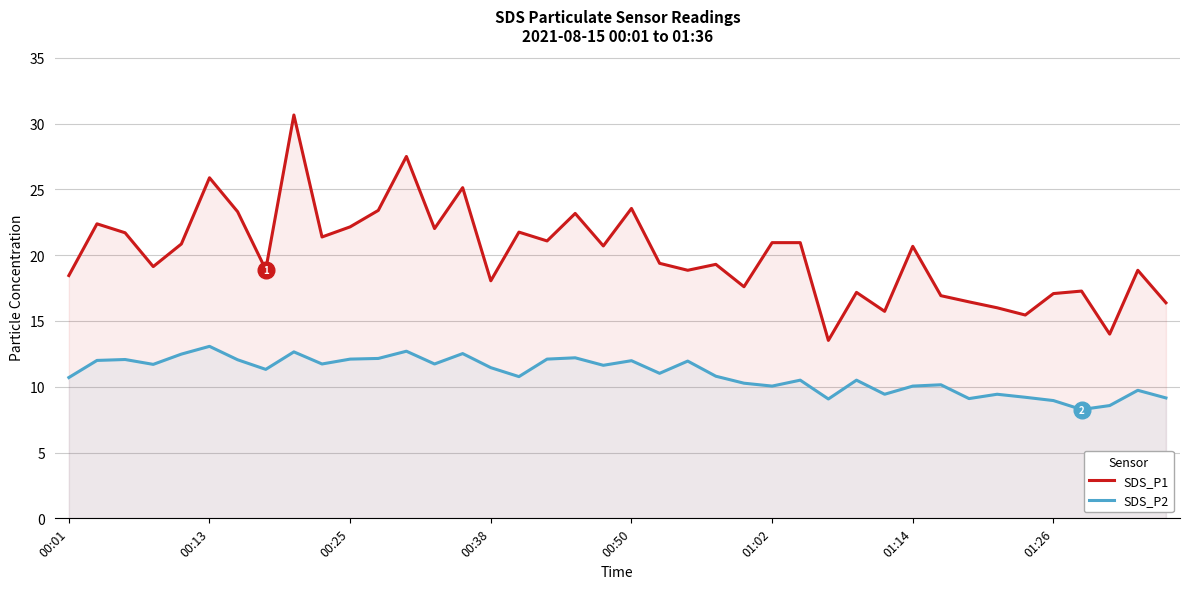

Rank the series by their average value, from highest to lowest.

SDS_P1, SDS_P2